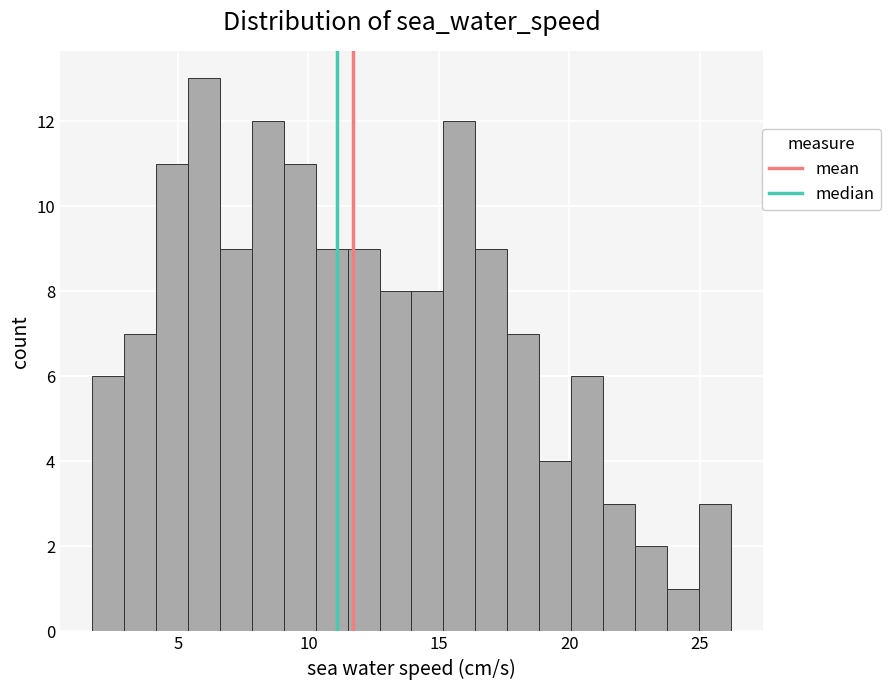

Around what value on the x-axis is the tallest bar? Give the approximate position of its centre, as read against the axis.

6.0